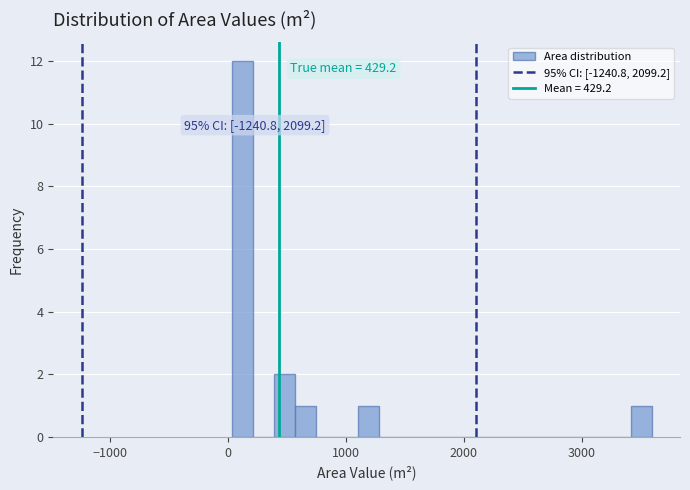

Around what value on the x-axis is the tallest bar? Give the approximate position of its centre, as read against the axis.

100